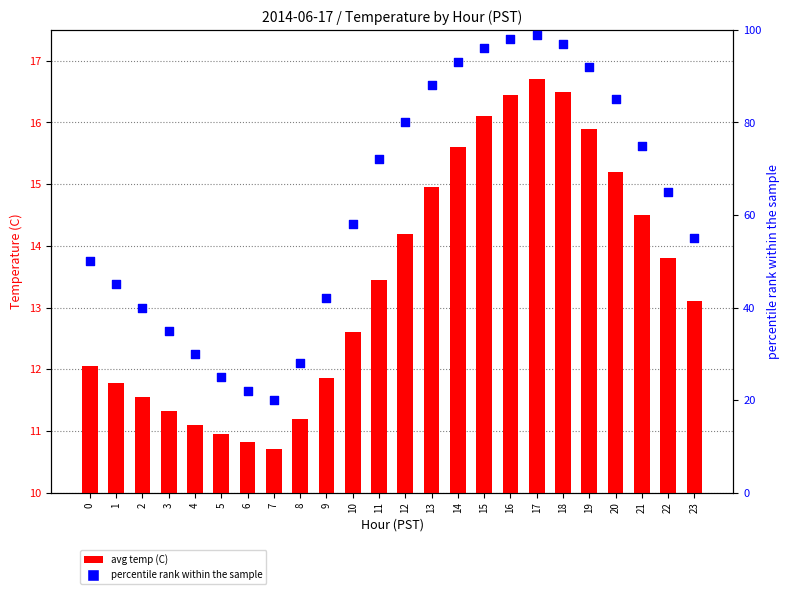

At which category is the sum across all series the highest?

17